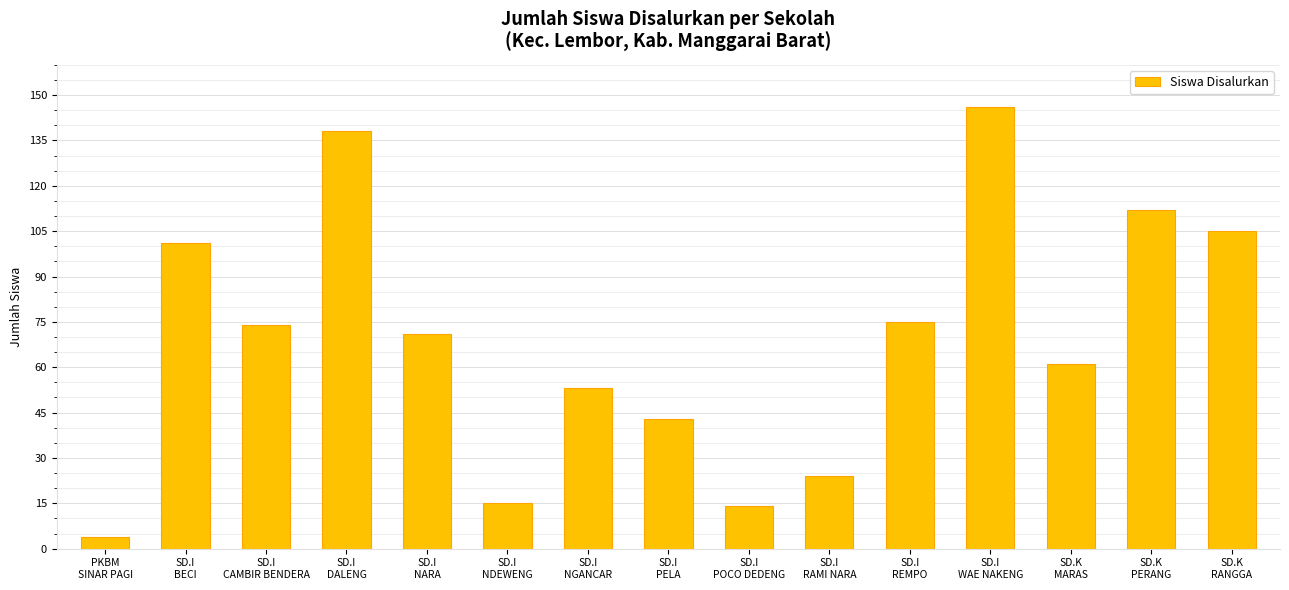

The chart shows a value of 135 at SD.I
BECI. True or false?

False